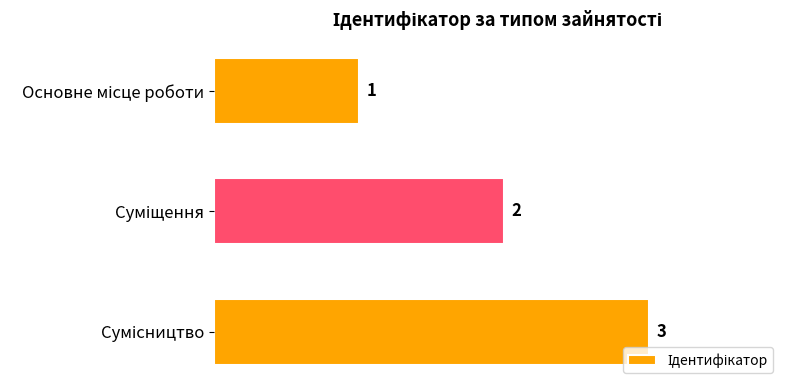

What is the value of the 2nd bar from the top?

2